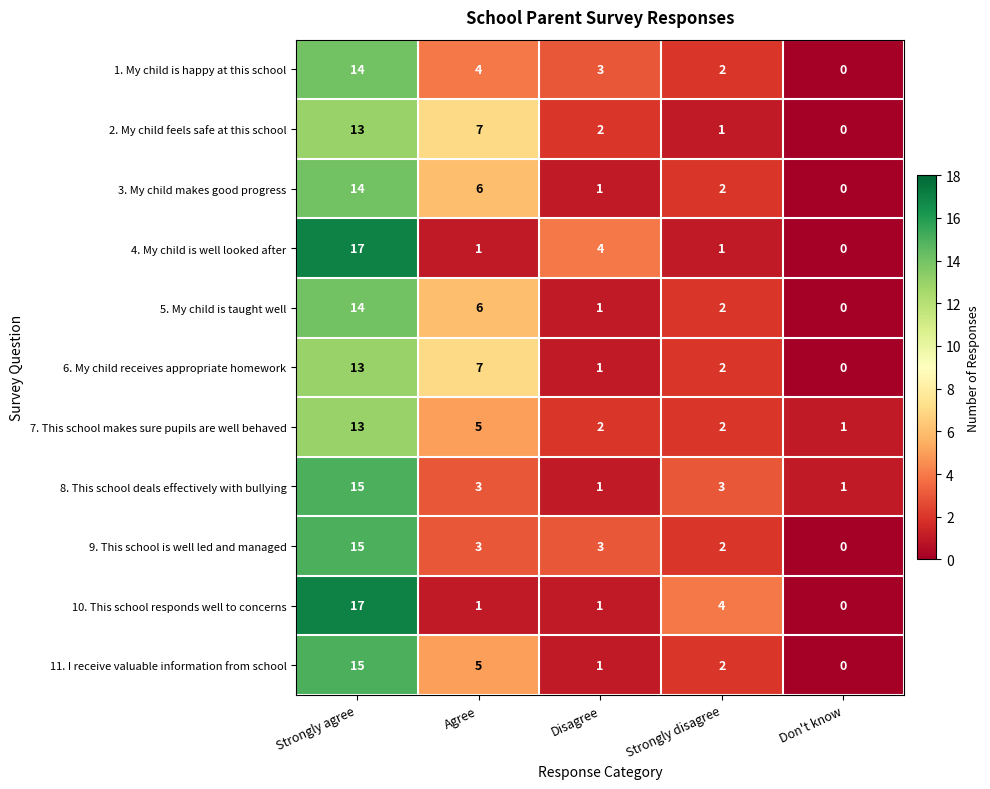

What is the average value of the 7. This school makes sure pupils are well behaved series?

5